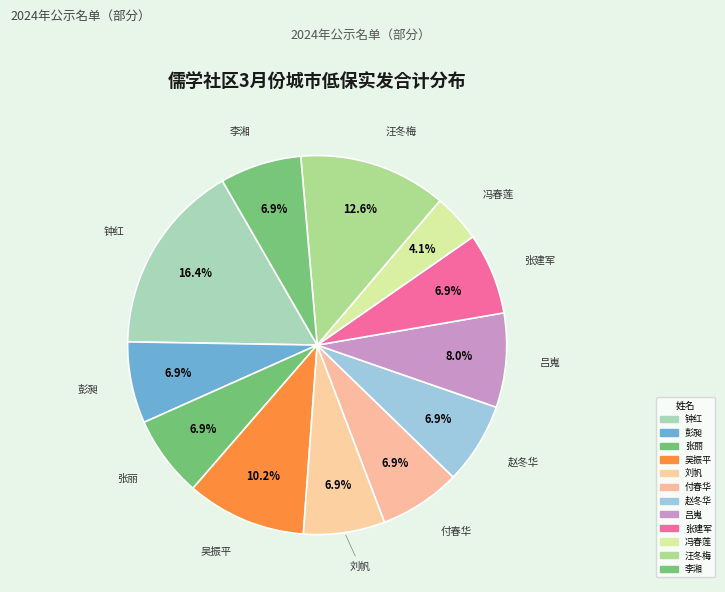

Count the number of slices in the pie.

12